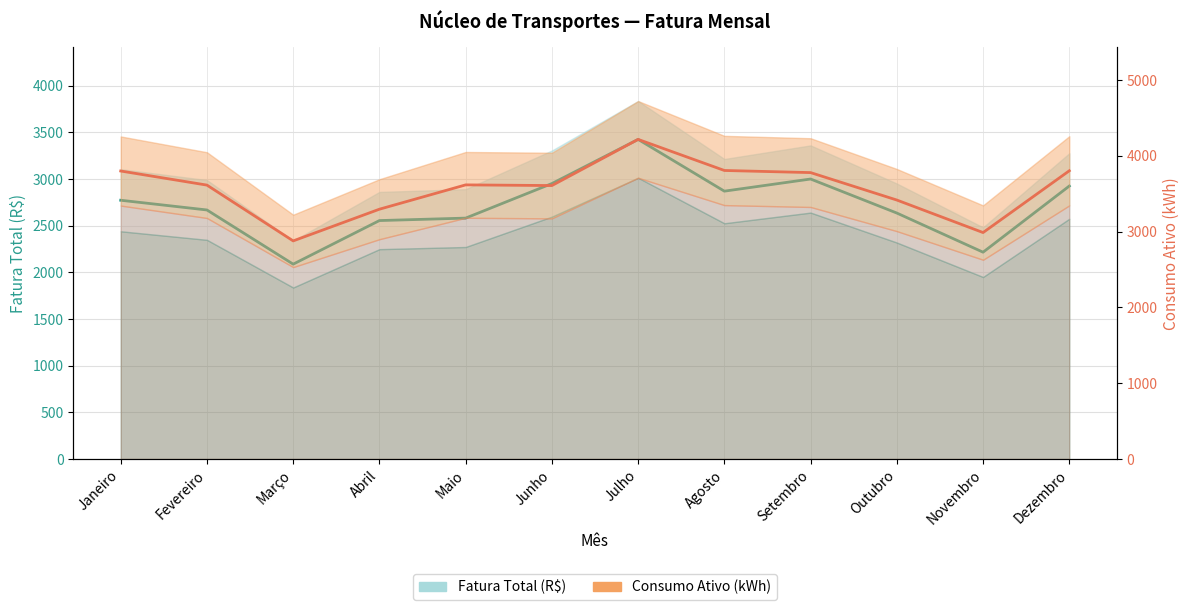

Reading left to right, list all the values displayed in this chart.

Fatura Total (R$): Janeiro=2772.0	Fevereiro=2667.8	Março=2087.3	Abril=2554.3	Maio=2580.7	Junho=2950.8	Julho=3424.0	Agosto=2869.5	Setembro=2999.5	Outubro=2634.9	Novembro=2215.5	Dezembro=2924.3
Consumo Ativo (kWh): Janeiro=3799.0	Fevereiro=3613.0	Março=2877.0	Abril=3295.0	Maio=3616.0	Junho=3607.0	Julho=4216.0	Agosto=3806.0	Setembro=3778.0	Outubro=3416.0	Novembro=2987.0	Dezembro=3802.0